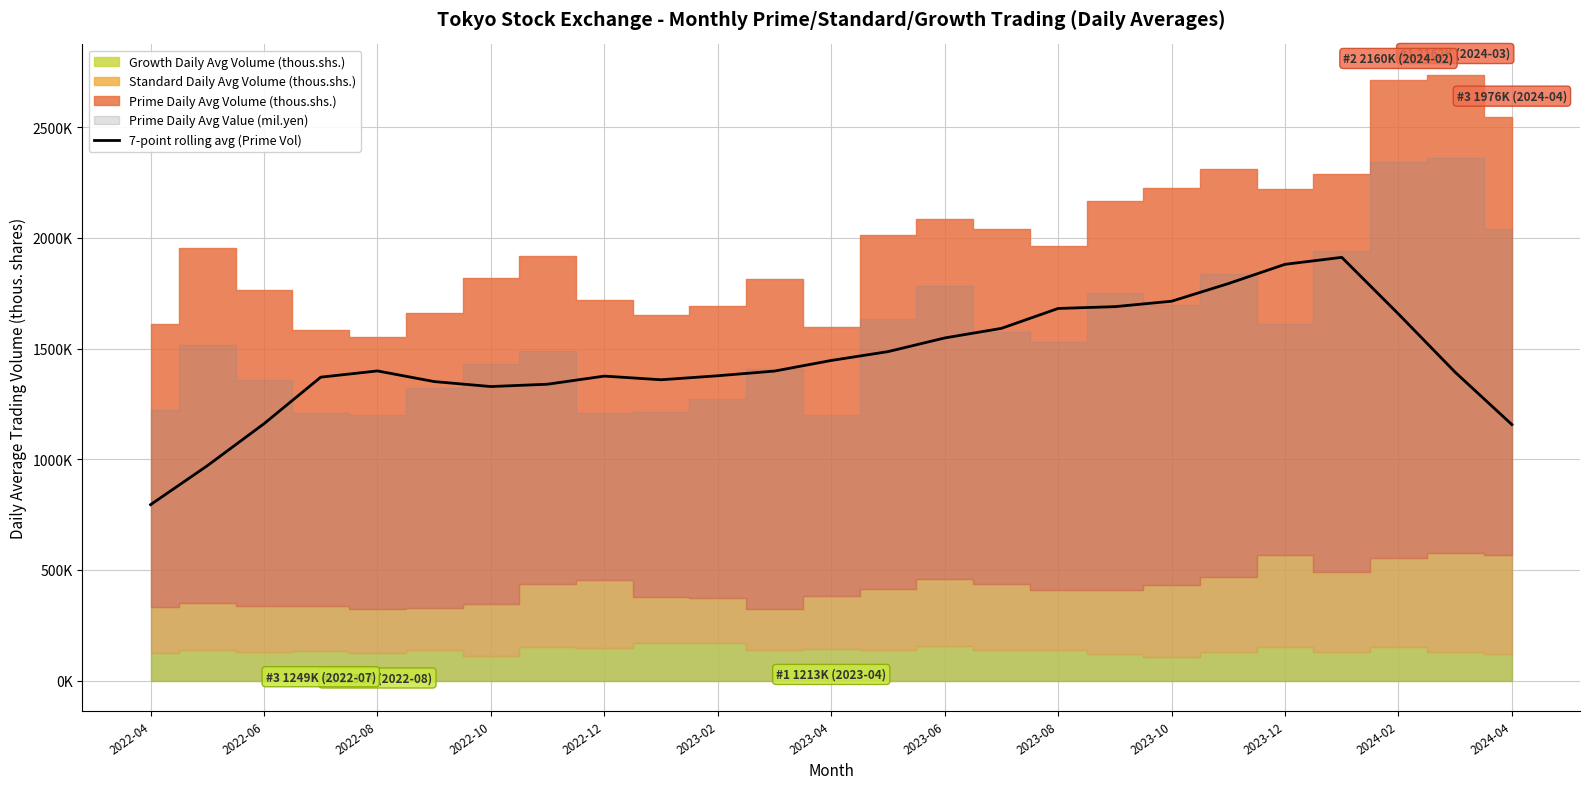

Read the value at 21.

1912209.6